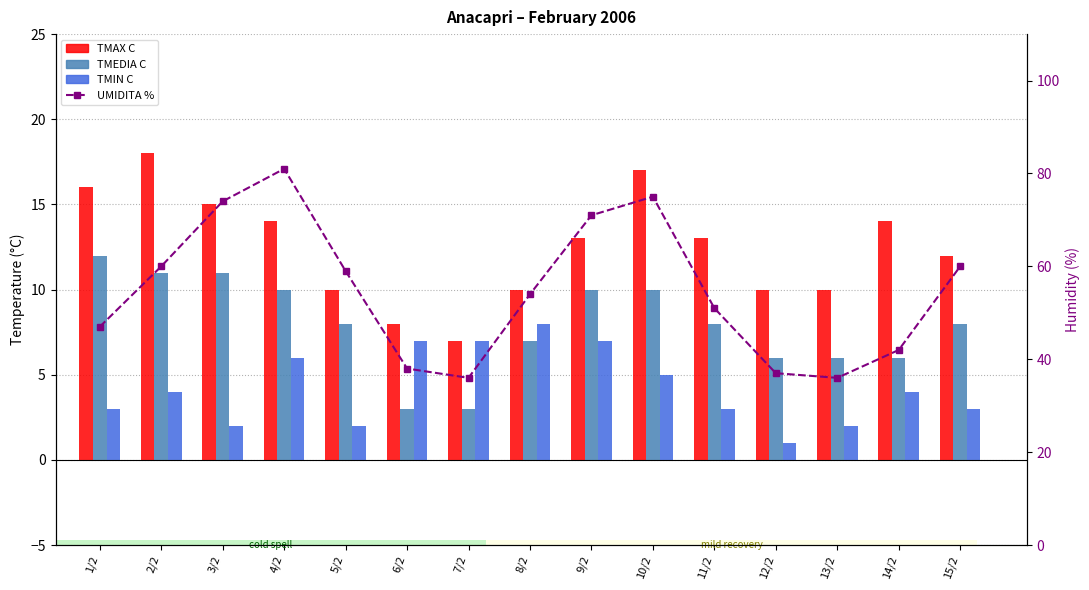

How many groups of bars are there?

15